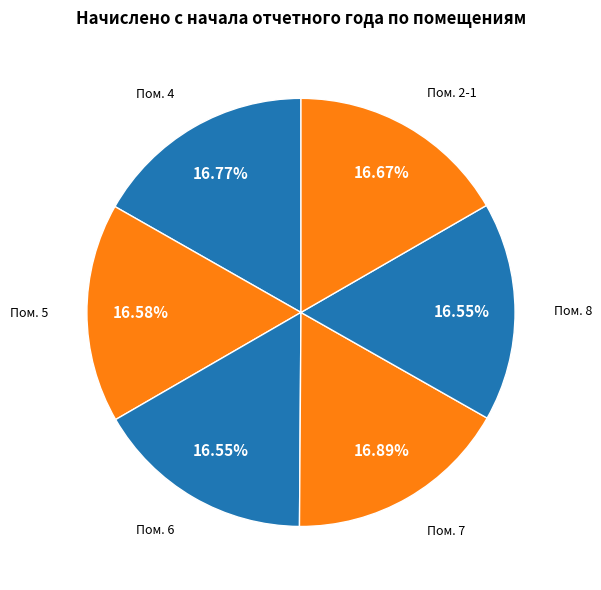

Which slice is the largest?

7